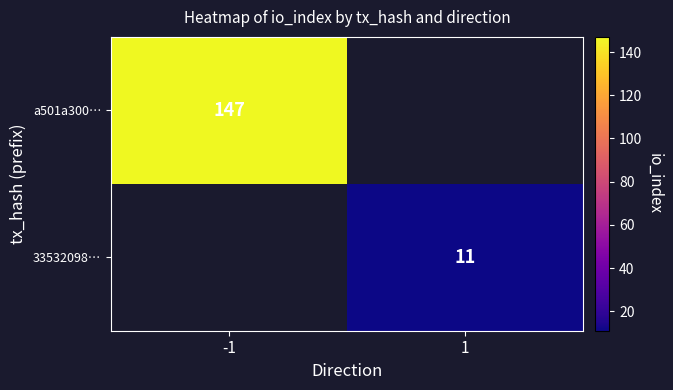

True or false: 33532098… has a value of 11 at 1.

True